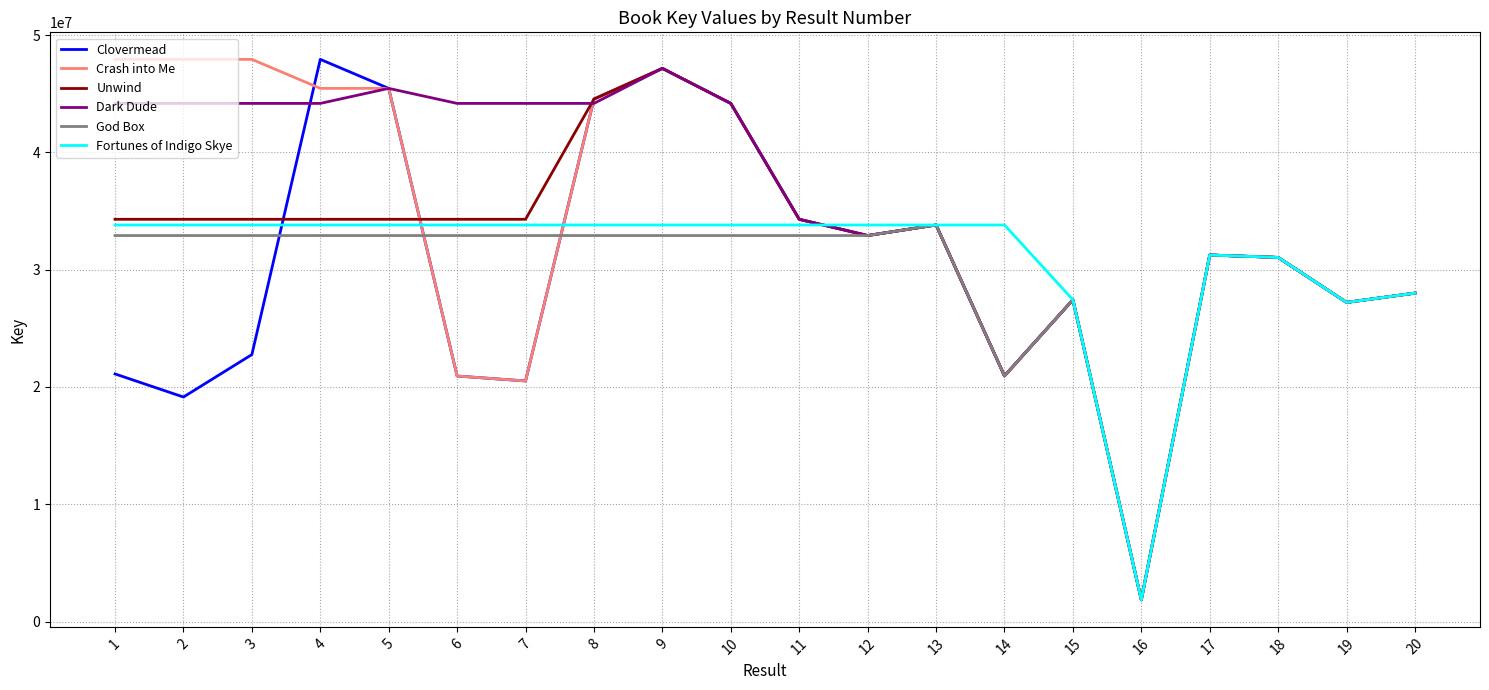

The Clovermead series shows 13101187 at 18. True or false?

False